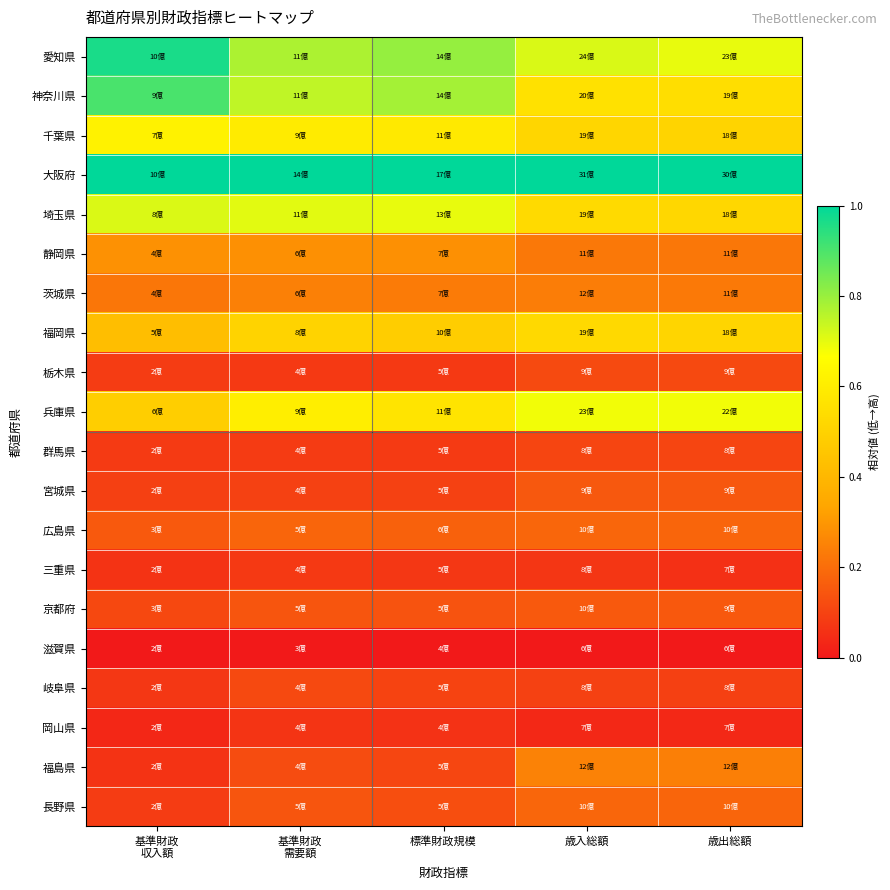

How many distinct data groups are displayed?

20